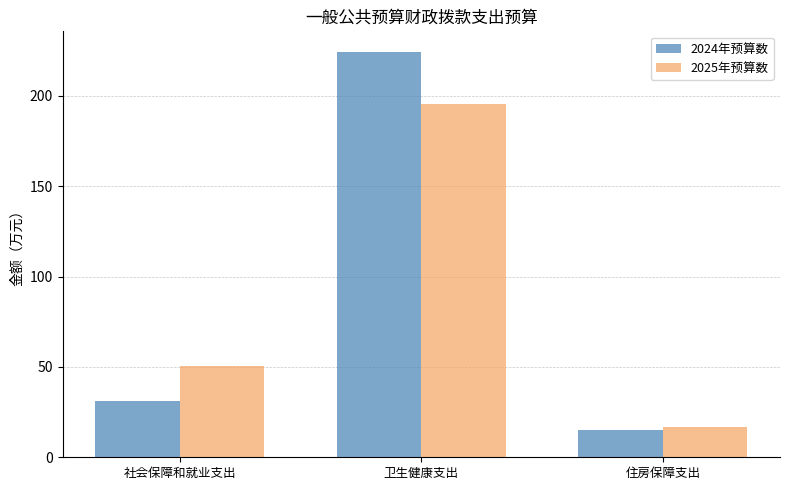

What is the label of the 2nd bar from the right?

卫生健康支出